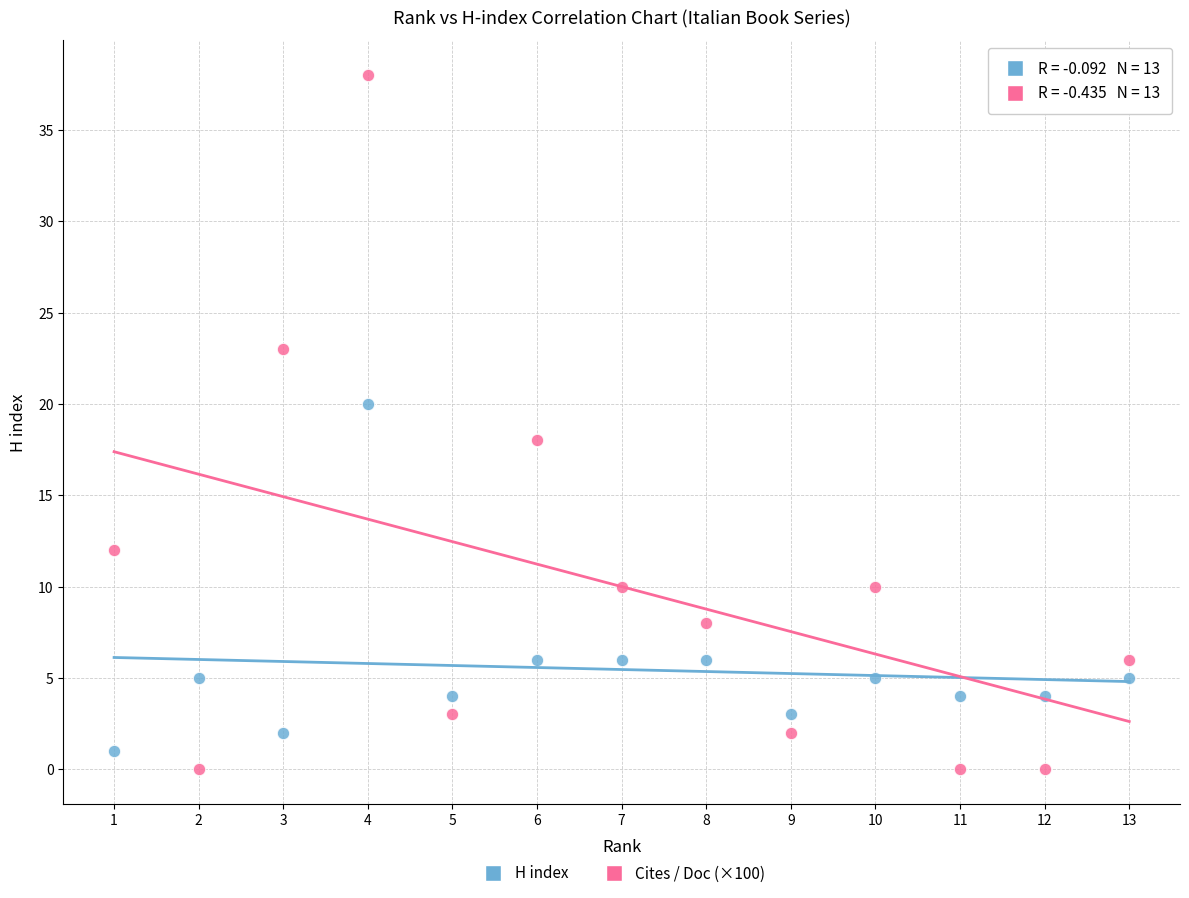

Across all data points, what is the range of X values (max minus min)?

12